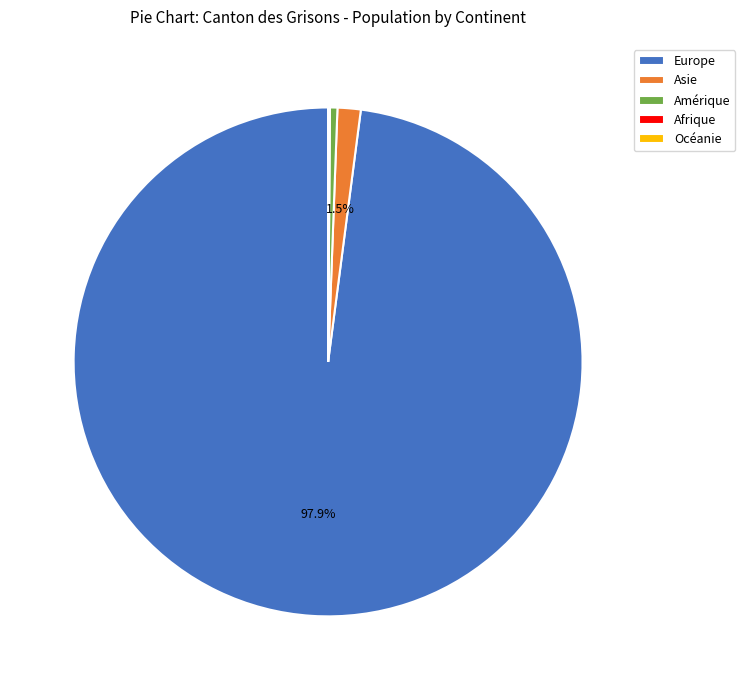

Is Asie the majority of the pie?

No